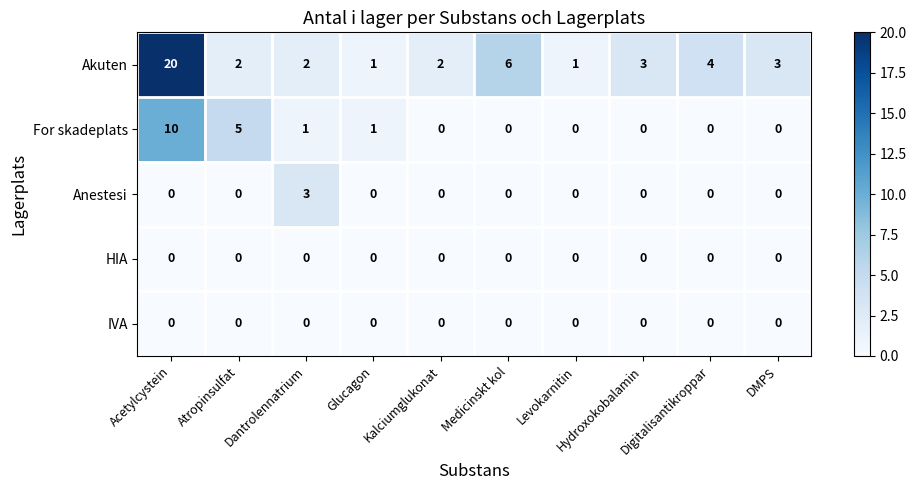

Which category has the highest value across all series?

Acetylcystein